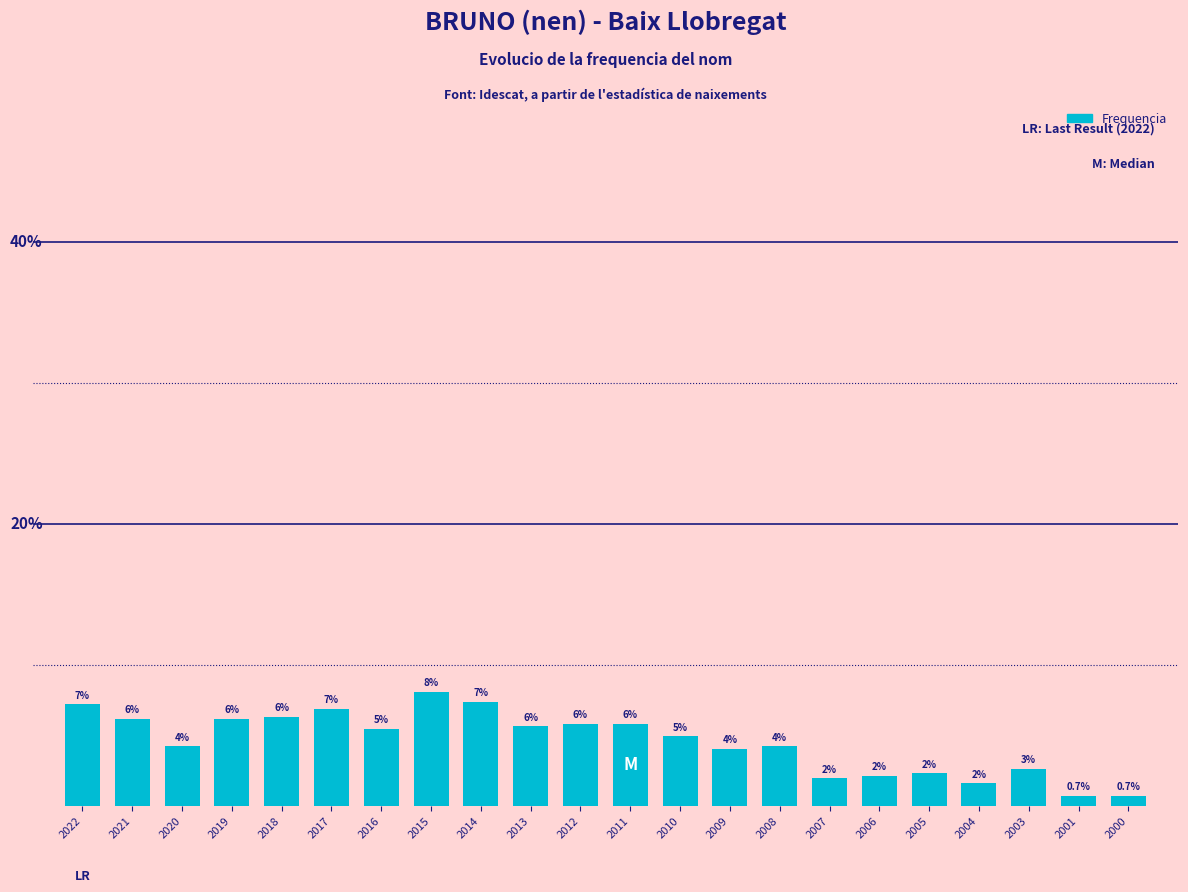

Are the bars horizontal?

No